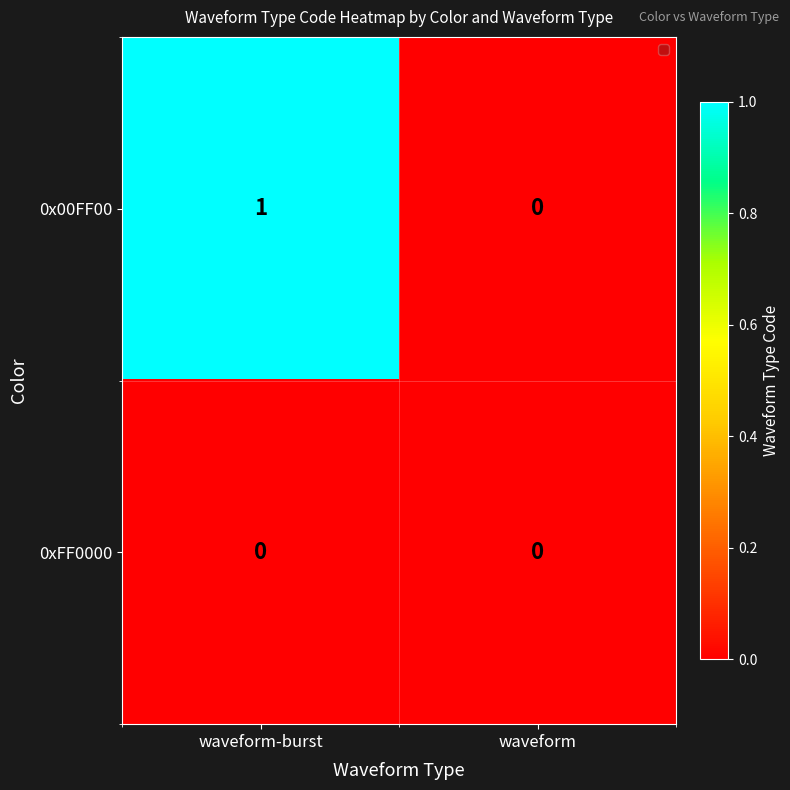

Which series has the largest range (max minus min)?

0x00FF00